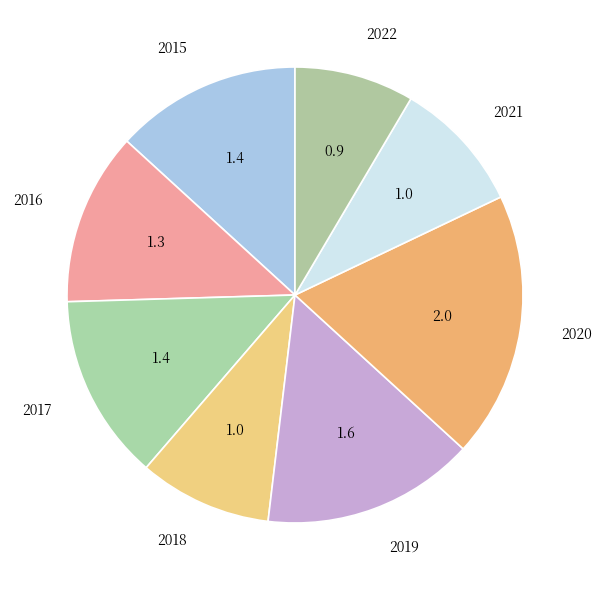

Which category has the biggest portion of the pie?

2020